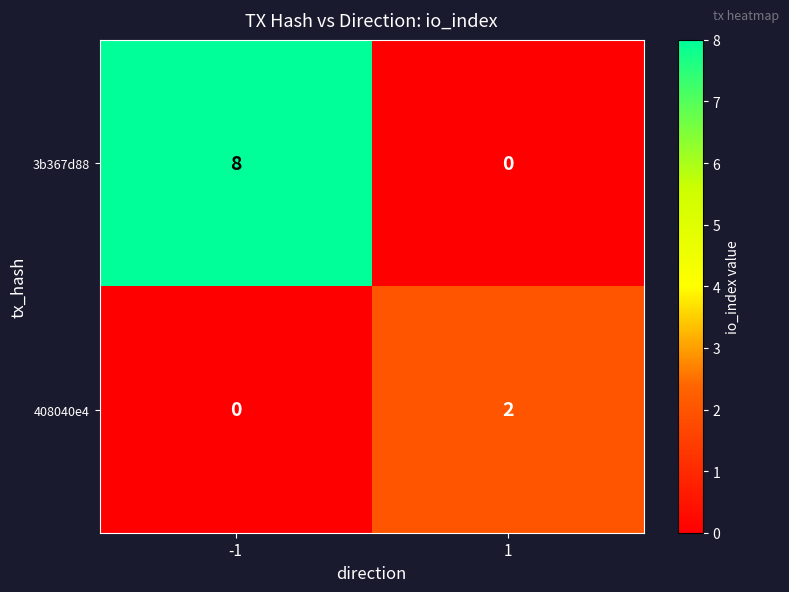

Which series changed the most between -1 and 1?

3b367d88